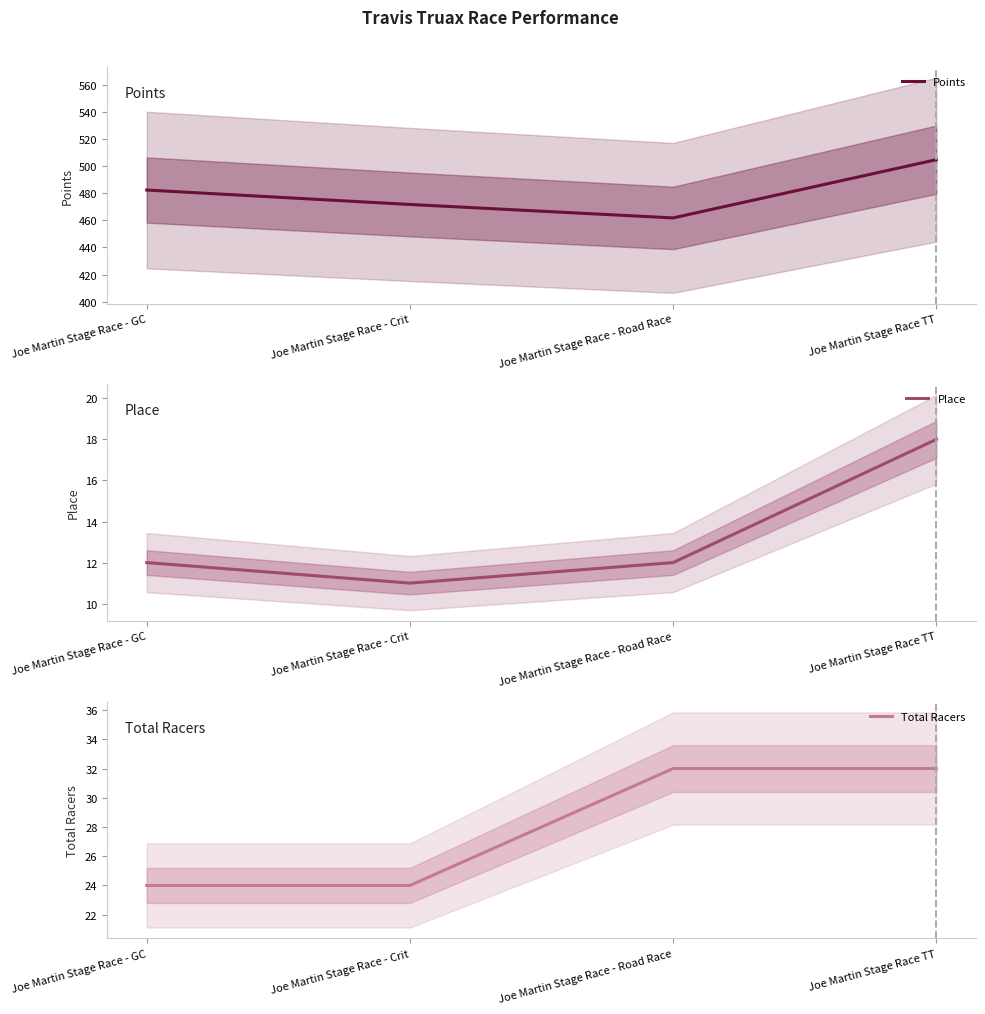

Is it true that Points equals 482.5 at Joe Martin Stage Race - GC?

True